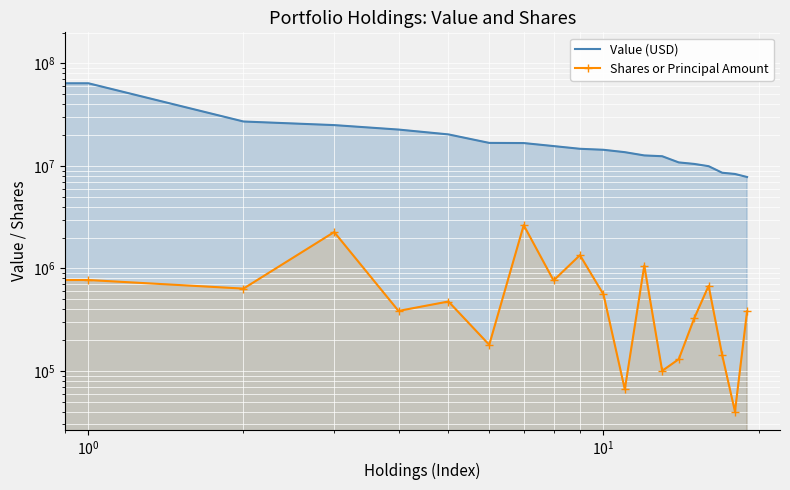

What is the value of the Shares or Principal Amount point at the 2nd from the left?

769780